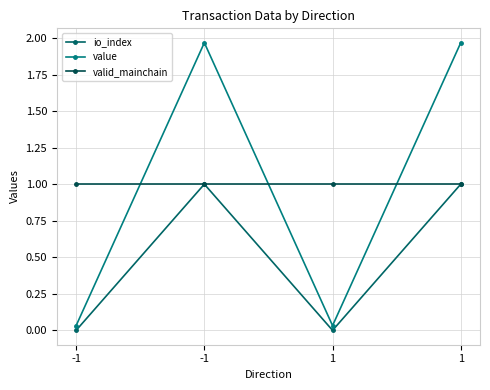

The value of io_index at 1 is 0.7. True or false?

False